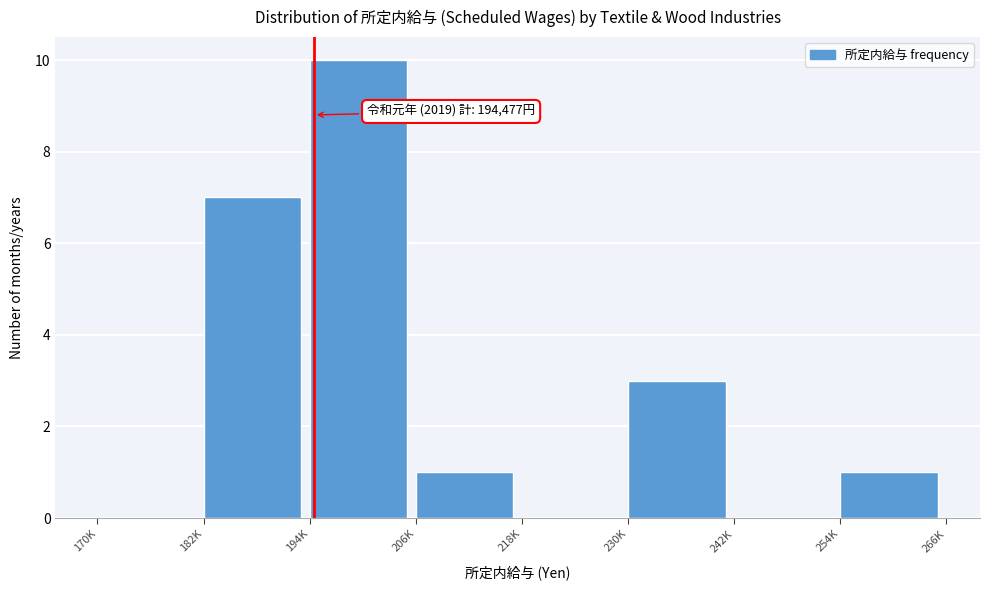

Reading right to left, transcribe all the data shown in this chart.

254K=1	242K=0	230K=3	218K=0	206K=1	194K=10	182K=7	170K=0